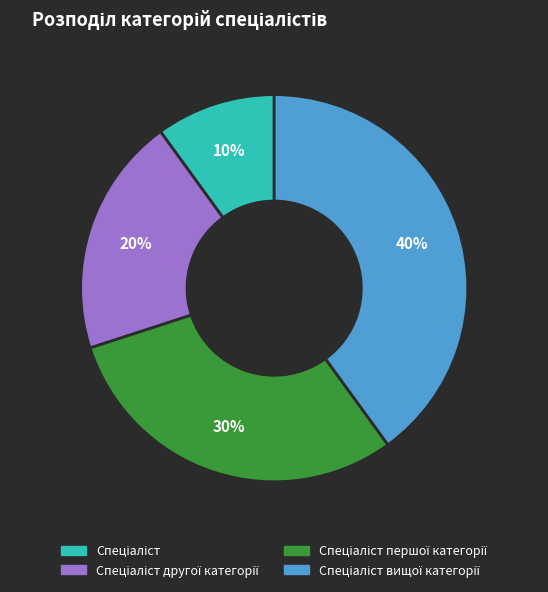

Is there a majority slice in this chart?

No